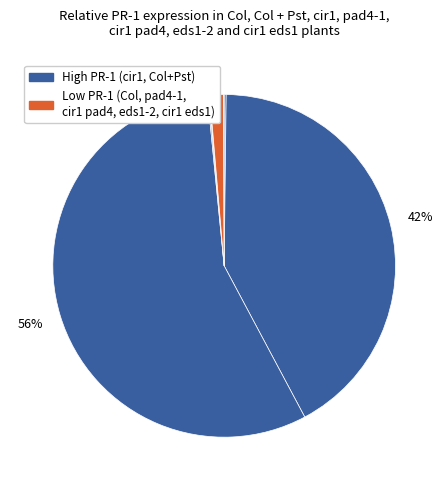

To the nearest percent, what is the difference between the largest and smallest slice percentages?

56%